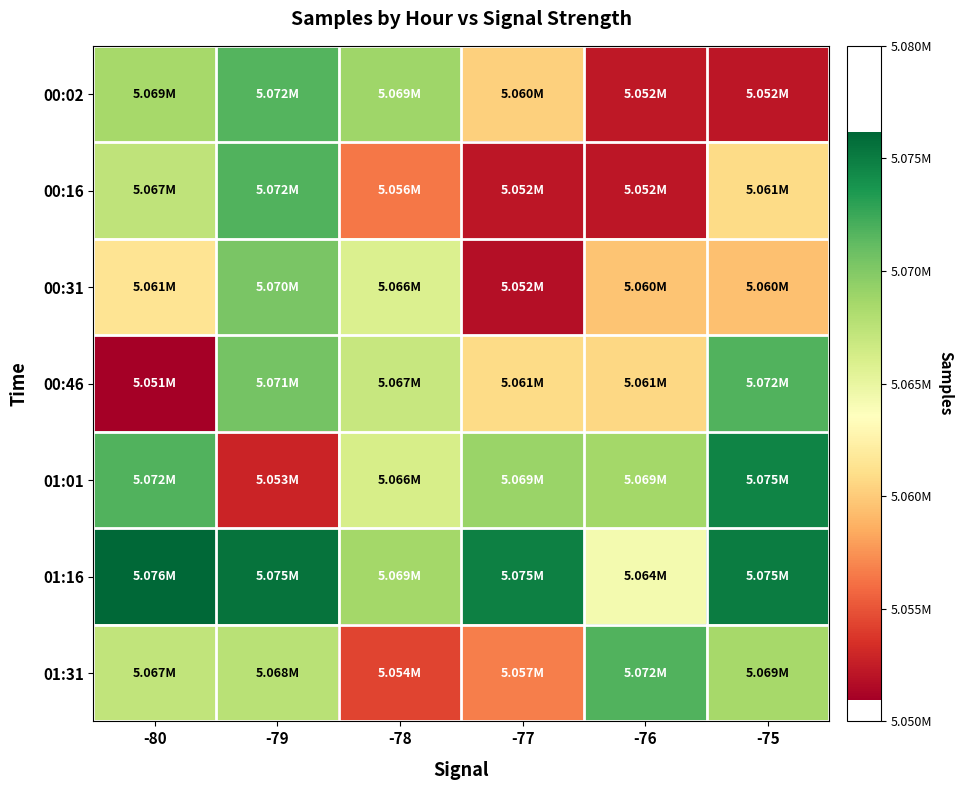

Reading left to right, extract all data points from this chart.

00:02: -80=5068530	-79=5071679	-78=5068852	-77=5060230	-76=5052291	-75=5052225
00:16: -80=5067331	-79=5071755	-78=5056366	-77=5052180	-76=5052175	-75=5060820
00:31: -80=5061408	-79=5070250	-78=5065892	-77=5051810	-76=5059671	-75=5059508
00:46: -80=5050951	-79=5070522	-78=5066972	-77=5060823	-76=5060612	-75=5071739
01:01: -80=5071746	-79=5052916	-78=5066173	-77=5068979	-76=5068664	-75=5074617
01:16: -80=5076152	-79=5075488	-78=5068654	-77=5074793	-76=5064291	-75=5074999
01:31: -80=5067262	-79=5067662	-78=5054368	-77=5056722	-76=5071739	-75=5068530